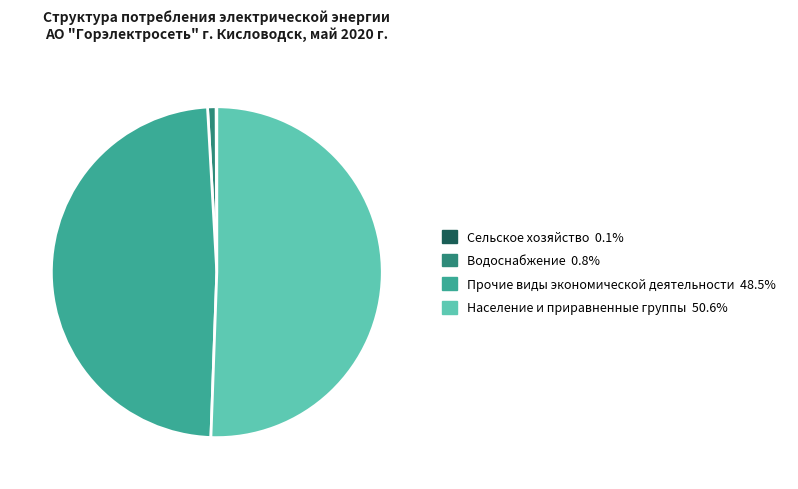

Which slice is the largest?

Население и приравненные группы